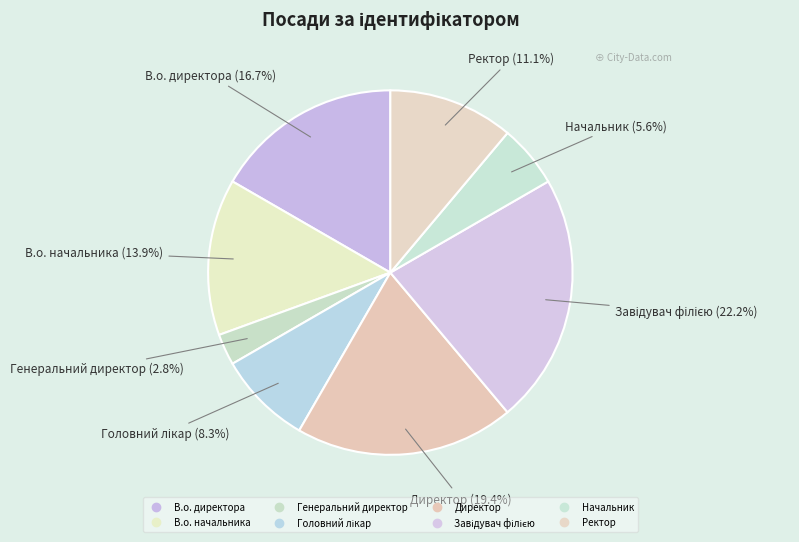

To the nearest percent, what is the combined percentage of Ректор and Завідувач філією?

33%